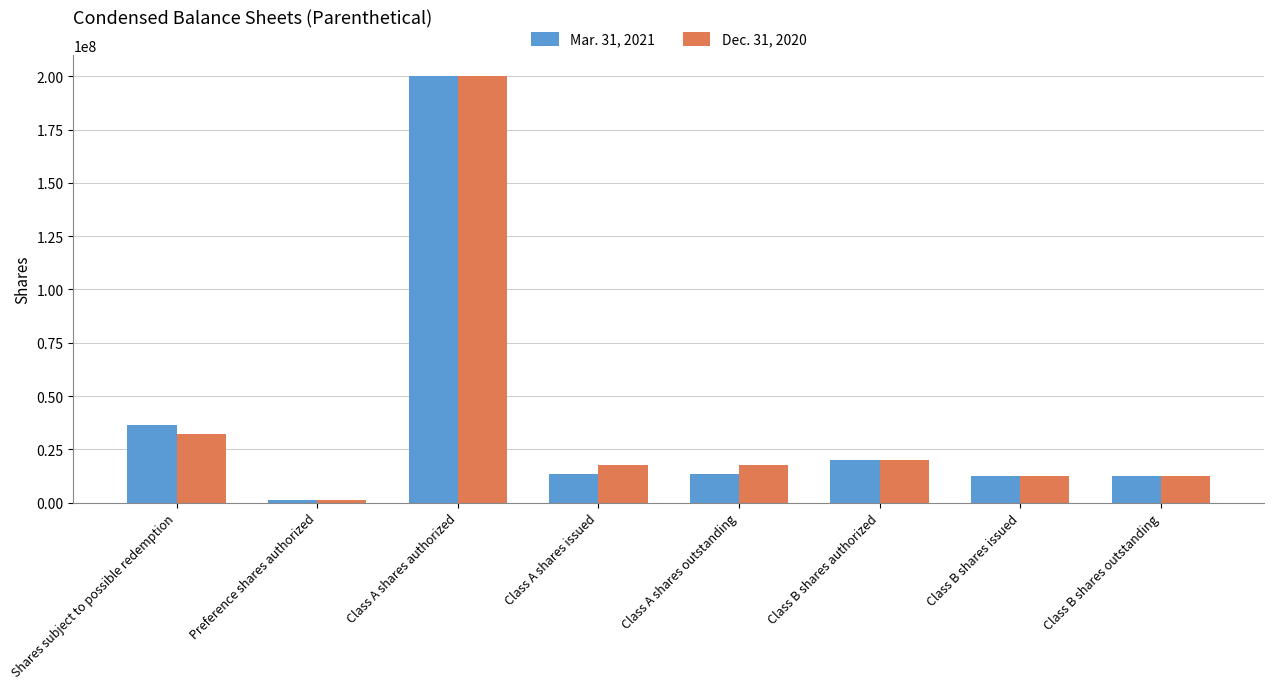

The Dec. 31, 2020 series shows 20000000 at Class B shares authorized. True or false?

True